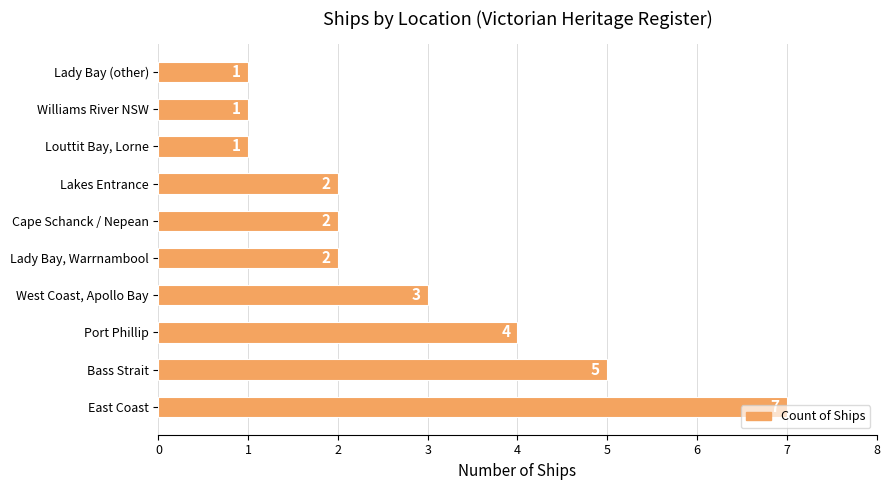

Approximately how many times larger is the value at Williams River NSW compared to Lady Bay, Warrnambool?

0.5